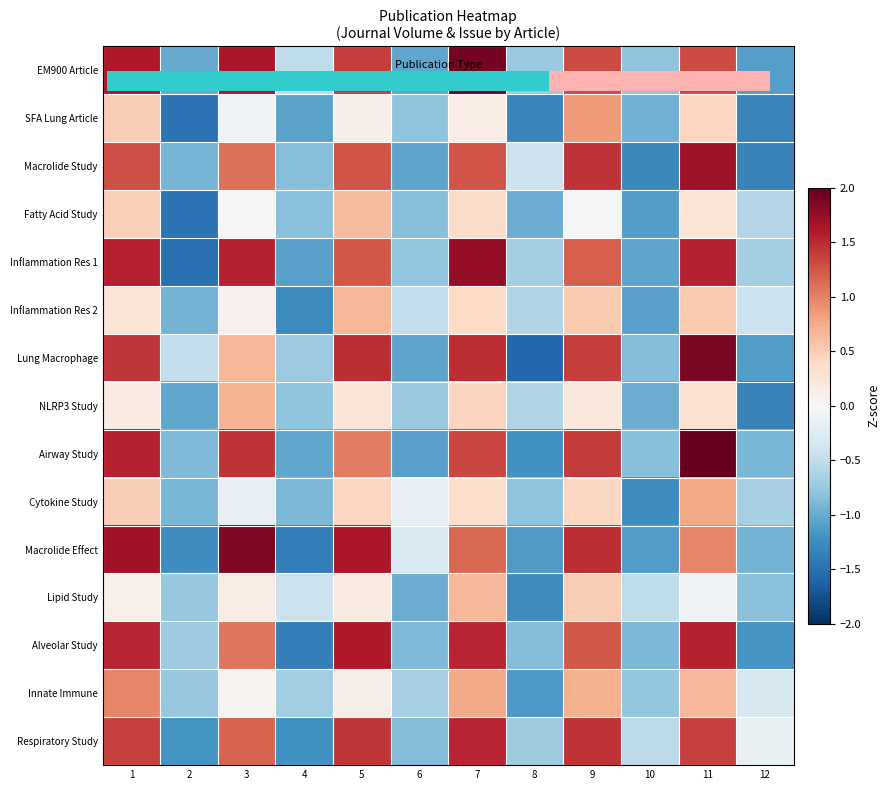

Reading right to left, list all the values displayed in this chart.

EM900 Article: 12=-1.1	11=1.3	10=-0.8	9=1.3	8=-0.7	7=1.9	6=-1.0	5=1.4	4=-0.5	3=1.6	2=-1.0	1=1.6
SFA Lung Article: 12=-1.3	11=0.4	10=-1.0	9=0.9	8=-1.3	7=0.1	6=-0.8	5=0.1	4=-1.1	3=-0.1	2=-1.5	1=0.5
Macrolide Study: 12=-1.3	11=1.7	10=-1.3	9=1.4	8=-0.4	7=1.3	6=-1.1	5=1.3	4=-0.9	3=1.1	2=-0.9	1=1.3
Fatty Acid Study: 12=-0.6	11=0.3	10=-1.1	9=-0.0	8=-1.0	7=0.4	6=-0.8	5=0.6	4=-0.8	3=0.0	2=-1.5	1=0.5
Inflammation Res 1: 12=-0.7	11=1.5	10=-1.1	9=1.2	8=-0.7	7=1.8	6=-0.8	5=1.2	4=-1.1	3=1.5	2=-1.5	1=1.5
Inflammation Res 2: 12=-0.4	11=0.5	10=-1.1	9=0.5	8=-0.6	7=0.4	6=-0.5	5=0.7	4=-1.3	3=0.1	2=-1.0	1=0.3
Lung Macrophage: 12=-1.1	11=1.9	10=-0.9	9=1.4	8=-1.6	7=1.5	6=-1.1	5=1.5	4=-0.7	3=0.7	2=-0.5	1=1.4
NLRP3 Study: 12=-1.3	11=0.3	10=-1.0	9=0.2	8=-0.6	7=0.4	6=-0.7	5=0.3	4=-0.8	3=0.7	2=-1.0	1=0.2
Airway Study: 12=-0.9	11=2.0	10=-0.8	9=1.4	8=-1.2	7=1.3	6=-1.1	5=1.0	4=-1.0	3=1.4	2=-0.9	1=1.5
Cytokine Study: 12=-0.7	11=0.8	10=-1.2	9=0.4	8=-0.8	7=0.4	6=-0.2	5=0.4	4=-0.9	3=-0.2	2=-0.9	1=0.5
Macrolide Effect: 12=-0.9	11=1.0	10=-1.1	9=1.5	8=-1.1	7=1.1	6=-0.3	5=1.6	4=-1.4	3=1.9	2=-1.2	1=1.7
Lipid Study: 12=-0.8	11=-0.1	10=-0.5	9=0.5	8=-1.3	7=0.7	6=-1.0	5=0.2	4=-0.4	3=0.1	2=-0.8	1=0.1
Alveolar Study: 12=-1.2	11=1.5	10=-0.9	9=1.2	8=-0.9	7=1.5	6=-0.9	5=1.6	4=-1.4	3=1.1	2=-0.7	1=1.5
Innate Immune: 12=-0.3	11=0.7	10=-0.8	9=0.7	8=-1.1	7=0.8	6=-0.7	5=0.1	4=-0.7	3=0.1	2=-0.8	1=1.0
Respiratory Study: 12=-0.2	11=1.4	10=-0.5	9=1.4	8=-0.7	7=1.5	6=-0.9	5=1.4	4=-1.2	3=1.2	2=-1.2	1=1.4